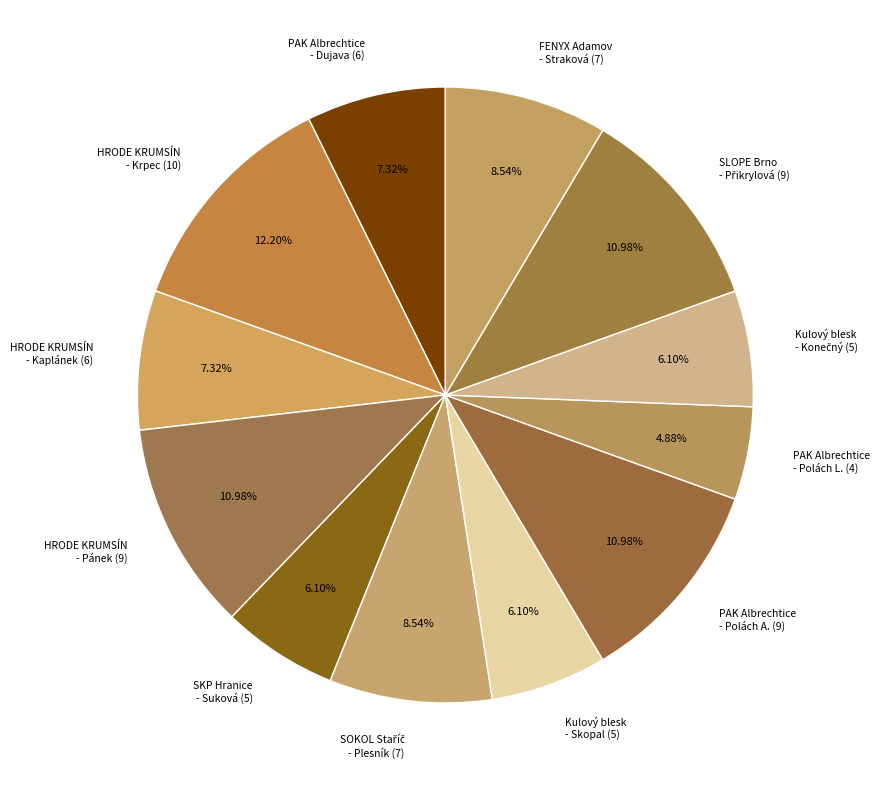

Is there a majority slice in this chart?

No